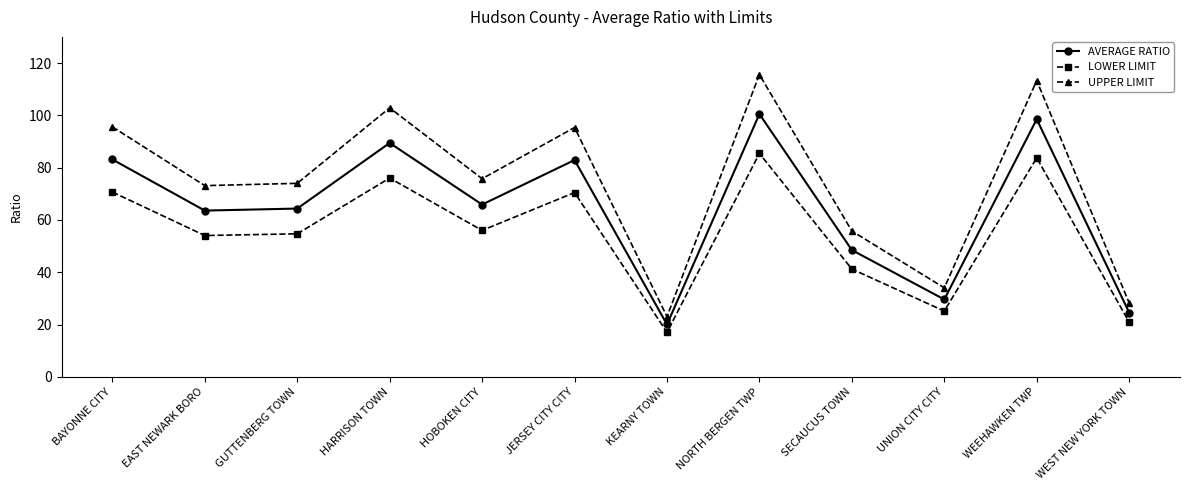

What is the difference between the second highest and minimum values in the AVERAGE RATIO series?

78.5